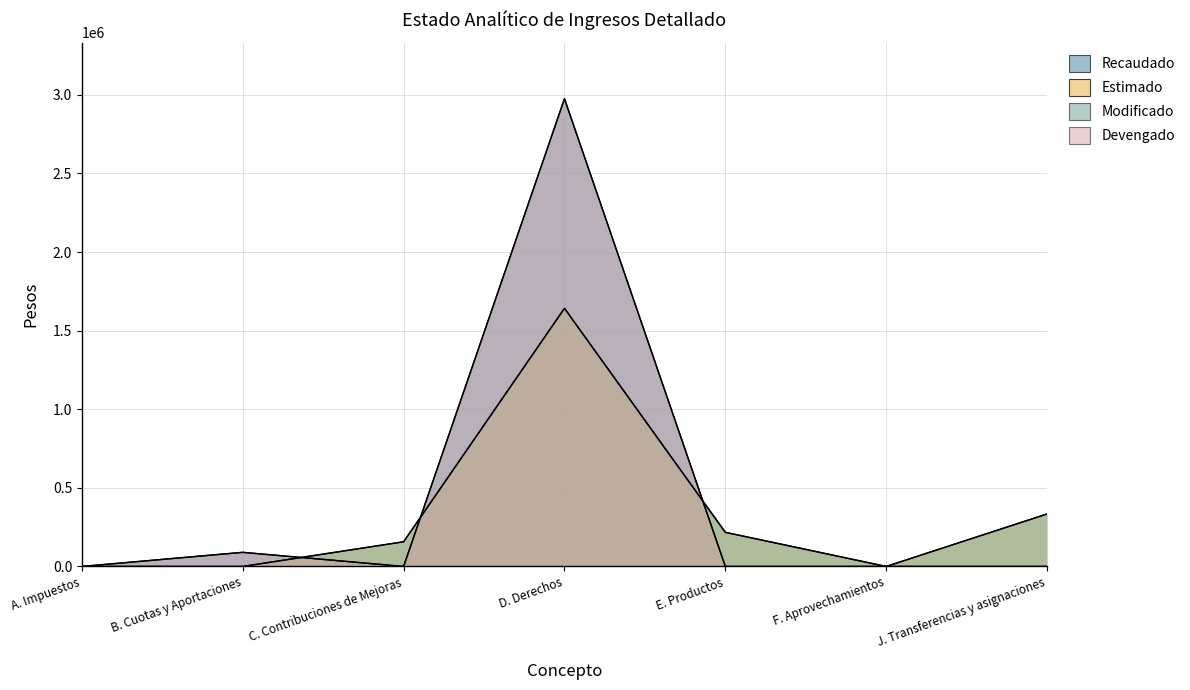

How many distinct data groups are displayed?

4